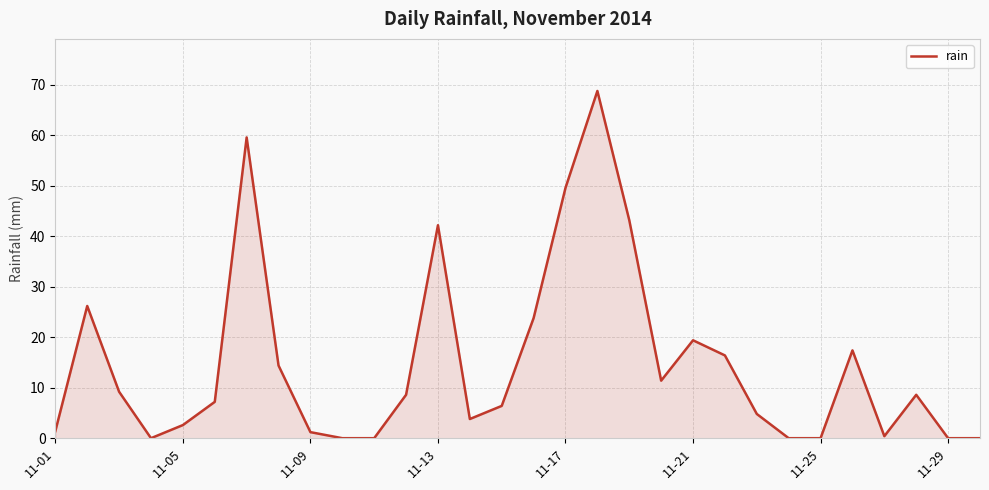

Is it true that the value at 11-29 is -40.7?

False